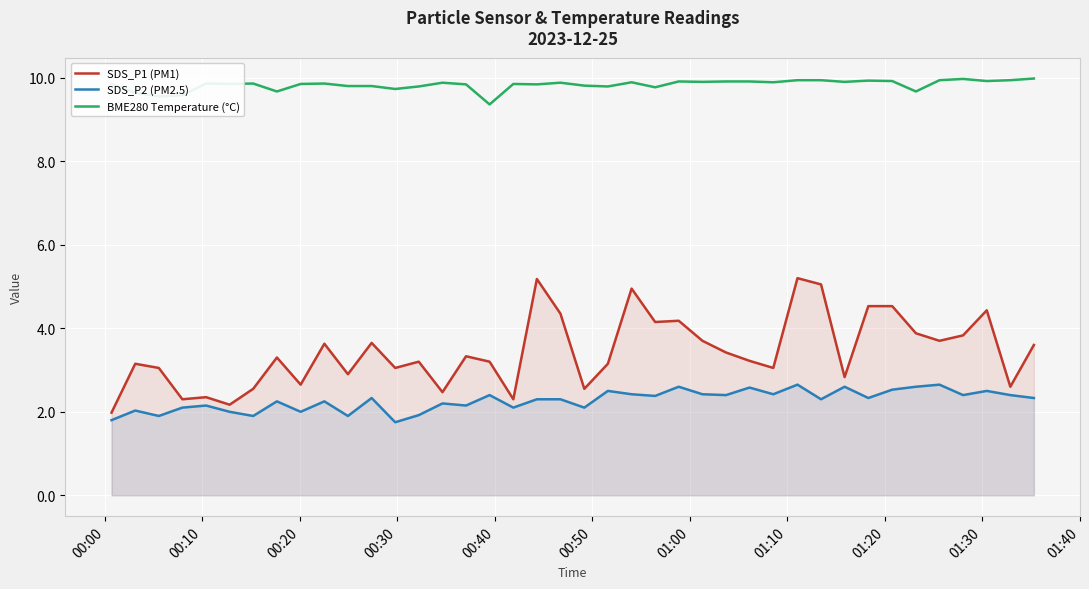

True or false: SDS_P2 (PM2.5) and BME280 Temperature (°C) intersect in this chart.

False